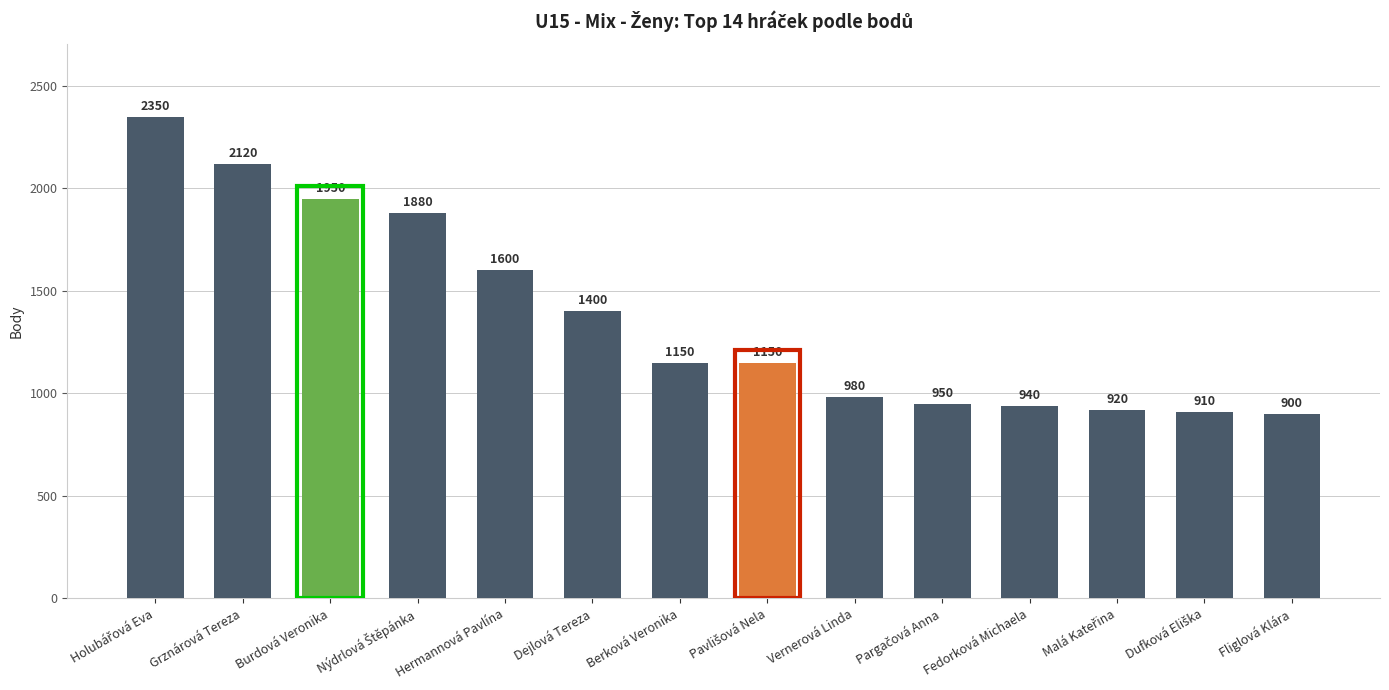

How many data points does each series have?

14